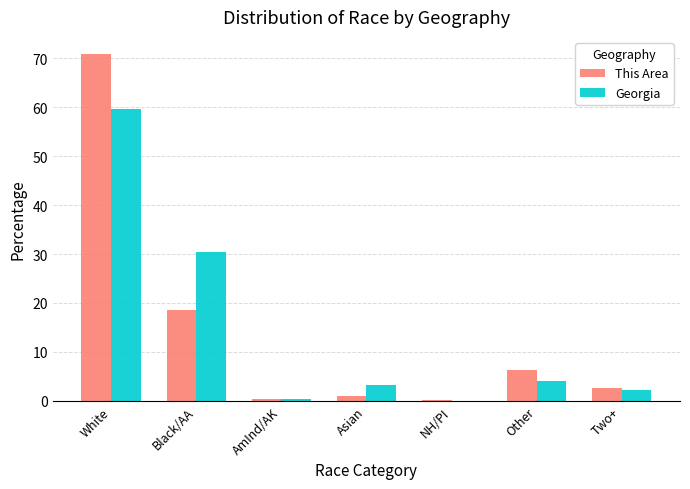

True or false: Georgia has a value of 24.0 at White.

False